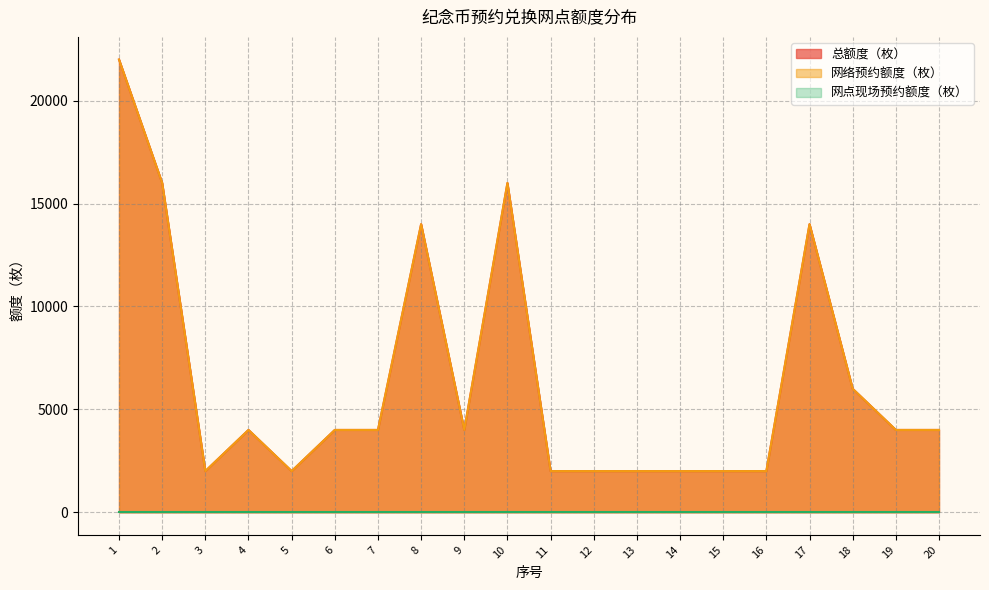

How many interior local peaks does the 总额度（枚） series have?

4